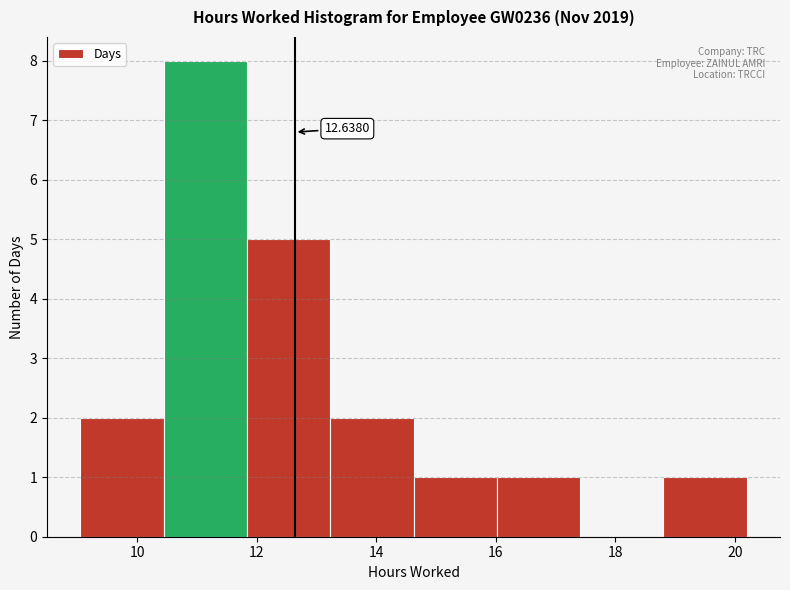

Over which range of the x-axis is the bar tallest?

10.4 to 11.8